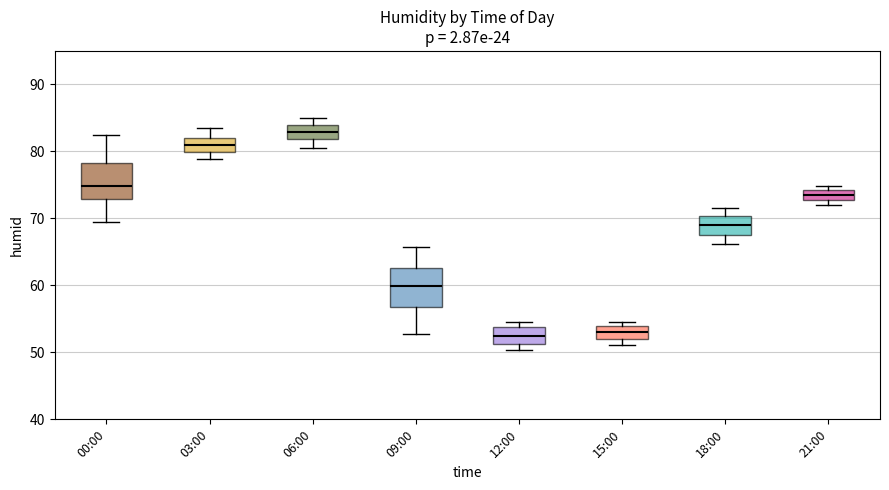

Where is the lower edge of the box for 06:00 on the y-axis? The values are not printed on the chart, so give them approximately, as read against the axis.

82